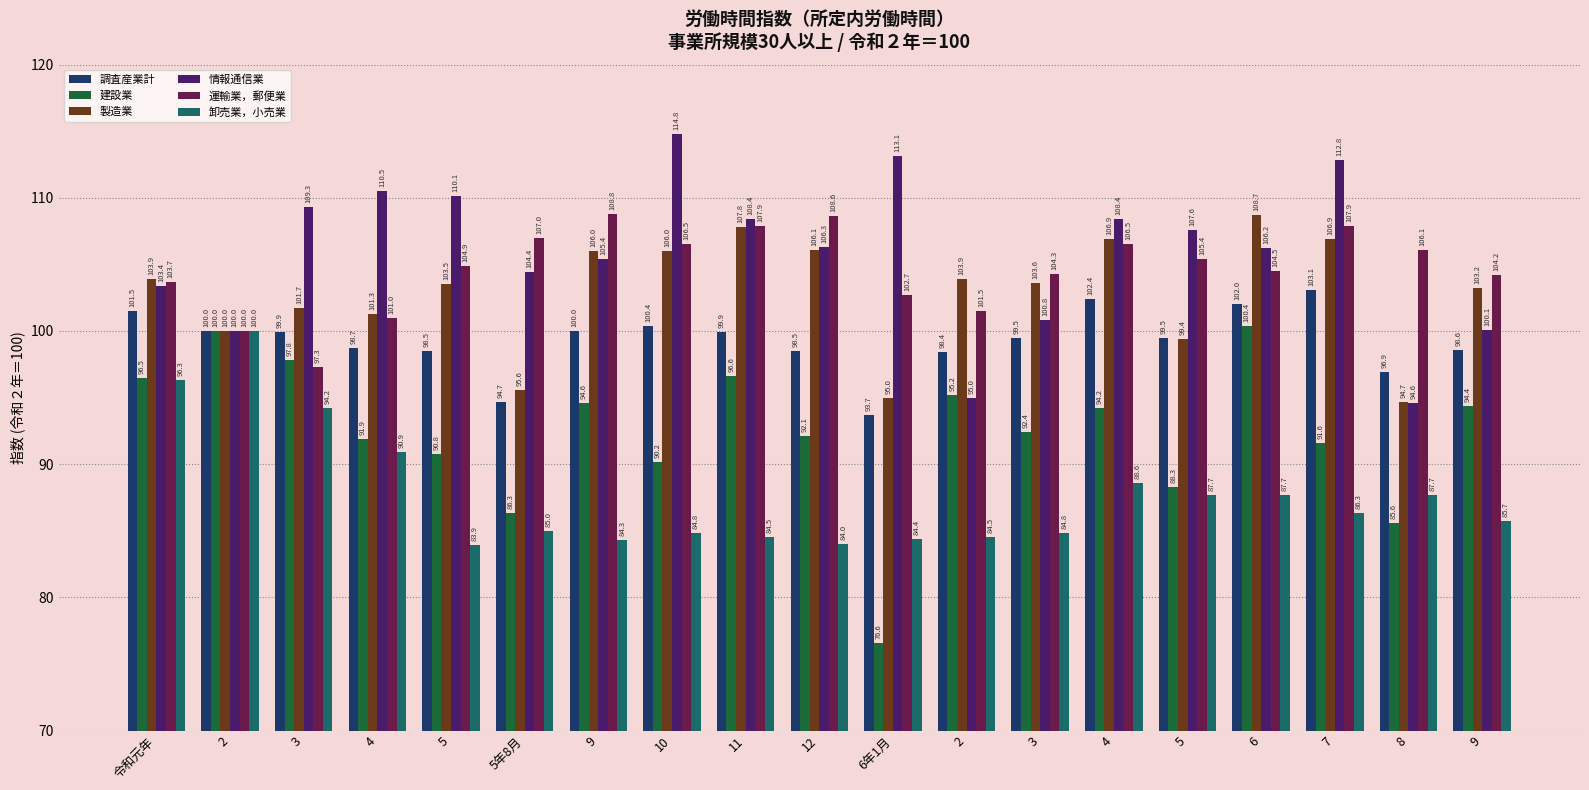

Which series has the widest spread of values?

建設業